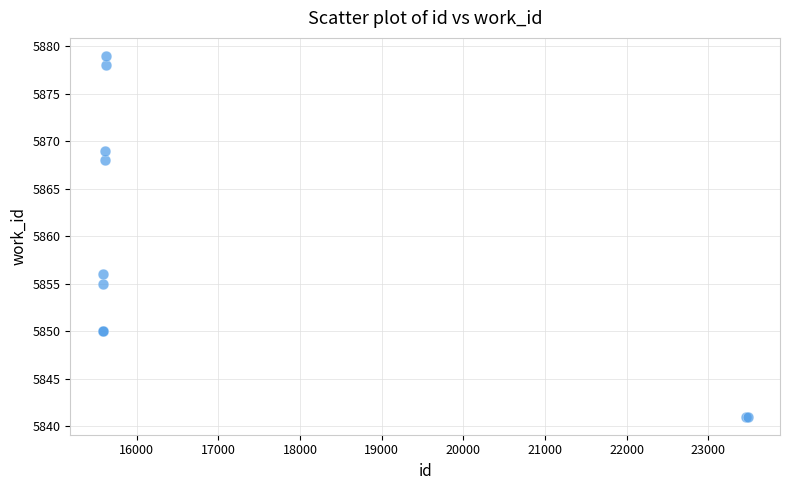

What Y value in the scatter plot is closest to 5860?

5856